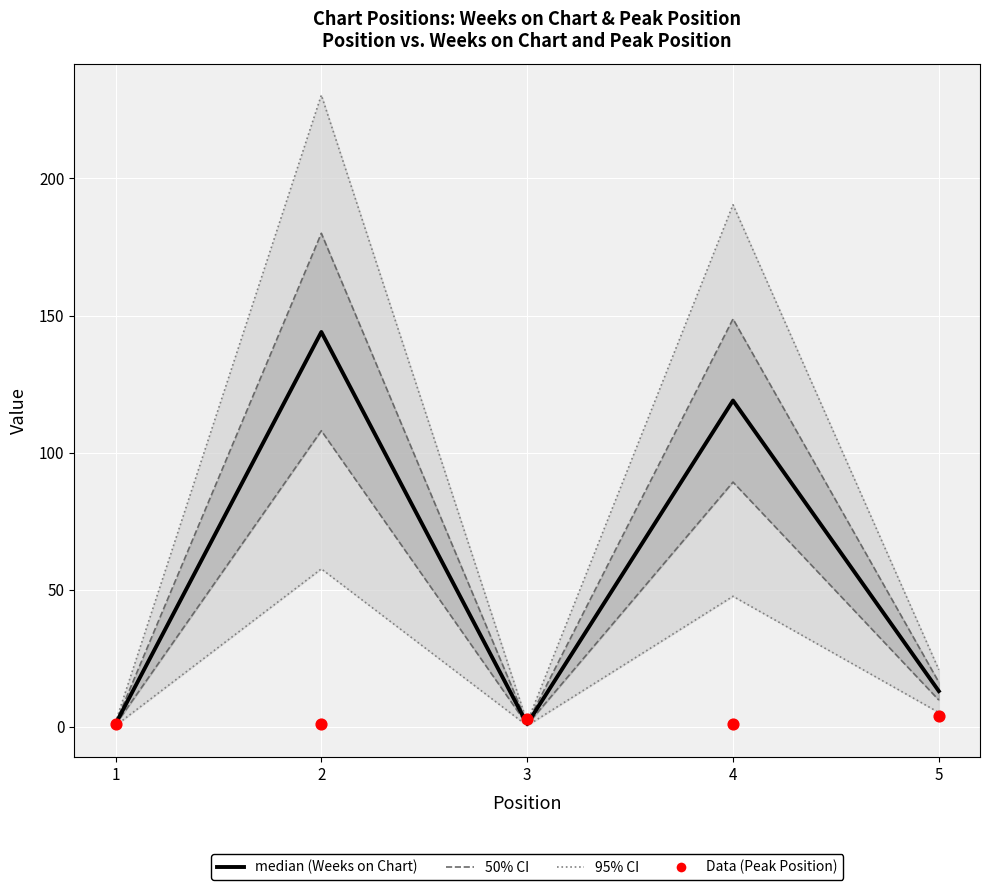

Is the value of Peak Position at 3 greater than the value of Weeks on Chart at 4?

No